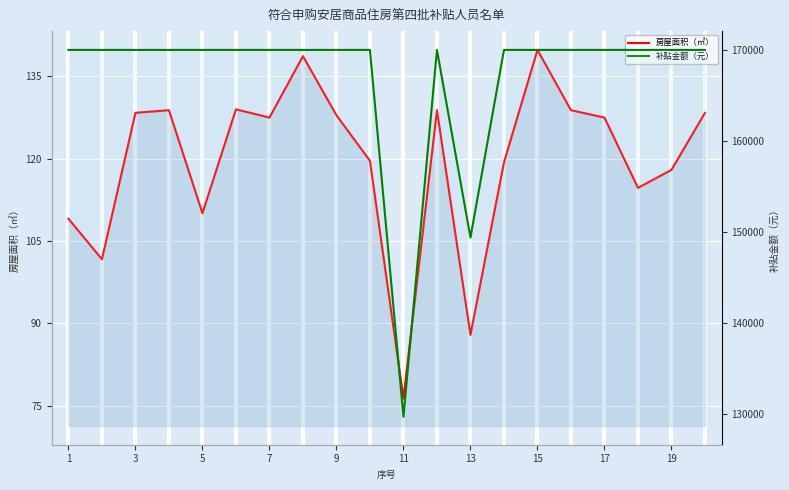

Is the value of 补贴金额（元） at 11 greater than the value of 房屋面积（㎡） at 15?

Yes